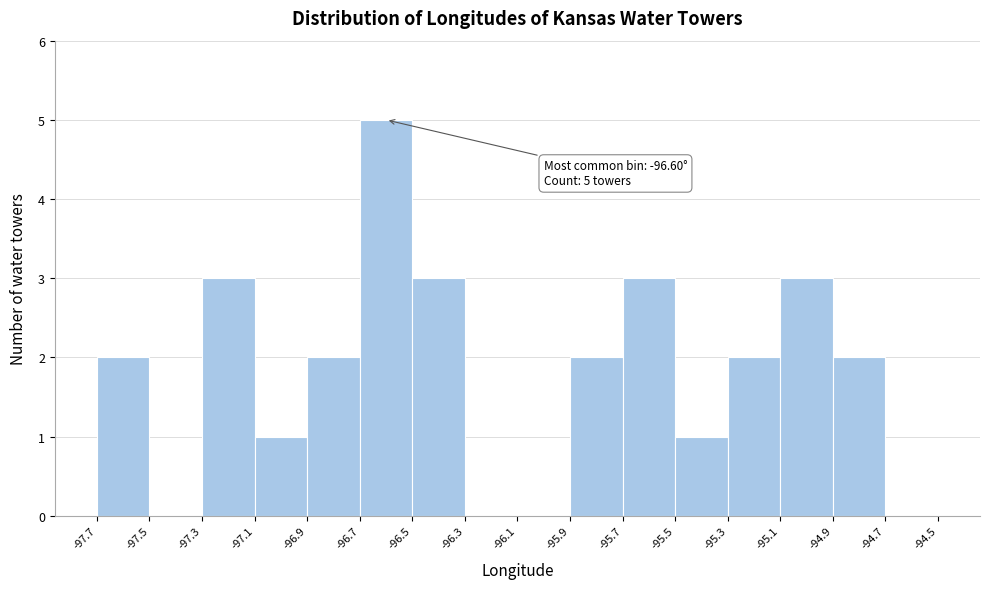

Over which range of the x-axis is the bar tallest?

-96.7 to -96.5